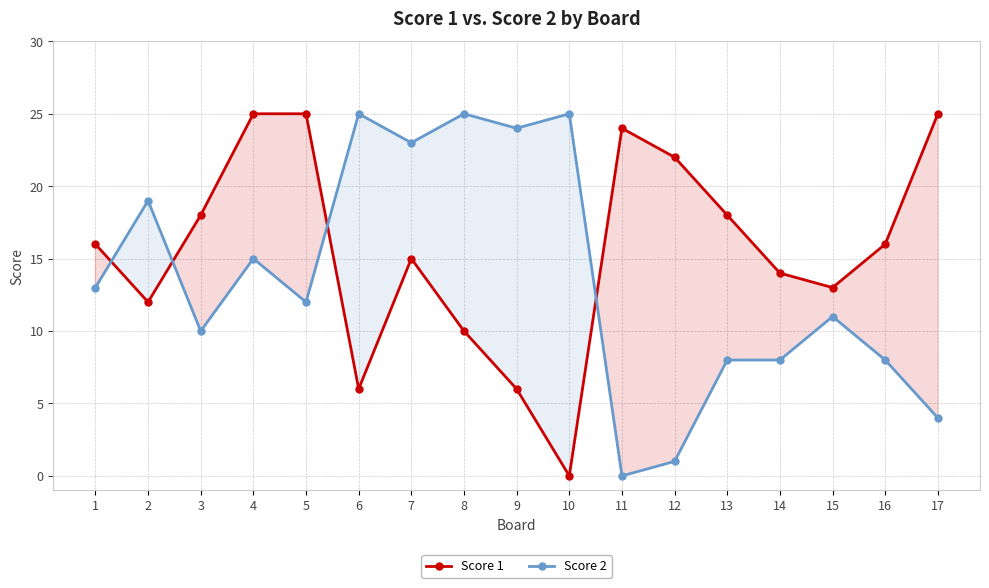

Reading left to right, what are all the values shown in this chart?

Score 1: 1=16	2=12	3=18	4=25	5=25	6=6	7=15	8=10	9=6	10=0	11=24	12=22	13=18	14=14	15=13	16=16	17=25
Score 2: 1=13	2=19	3=10	4=15	5=12	6=25	7=23	8=25	9=24	10=25	11=0	12=1	13=8	14=8	15=11	16=8	17=4